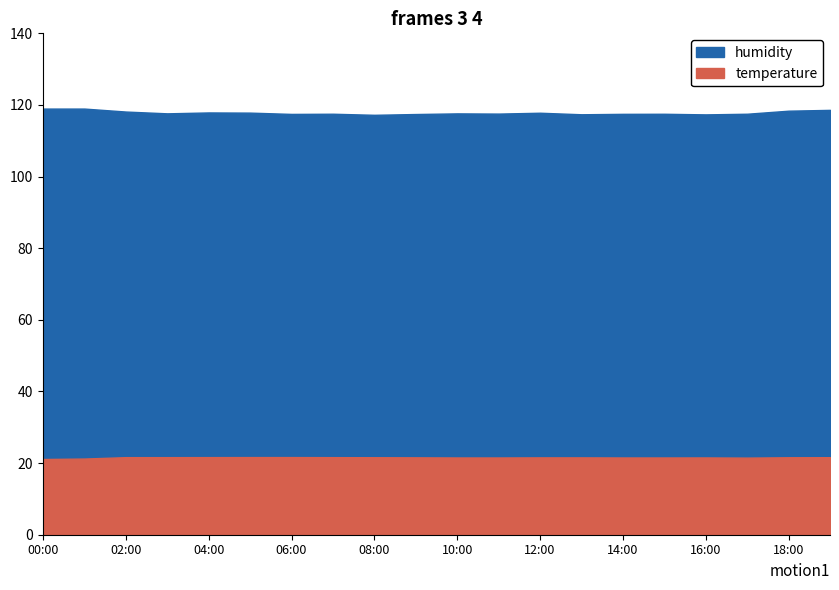

Where is the first local minimum for humidity?

03:00